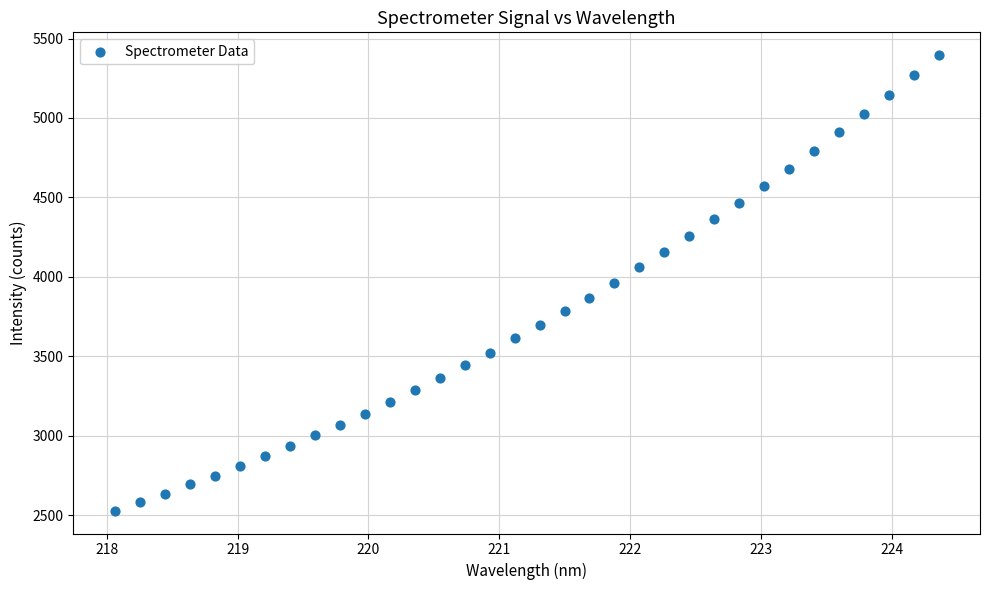

What is the range of X values (max minus min)?

6.3